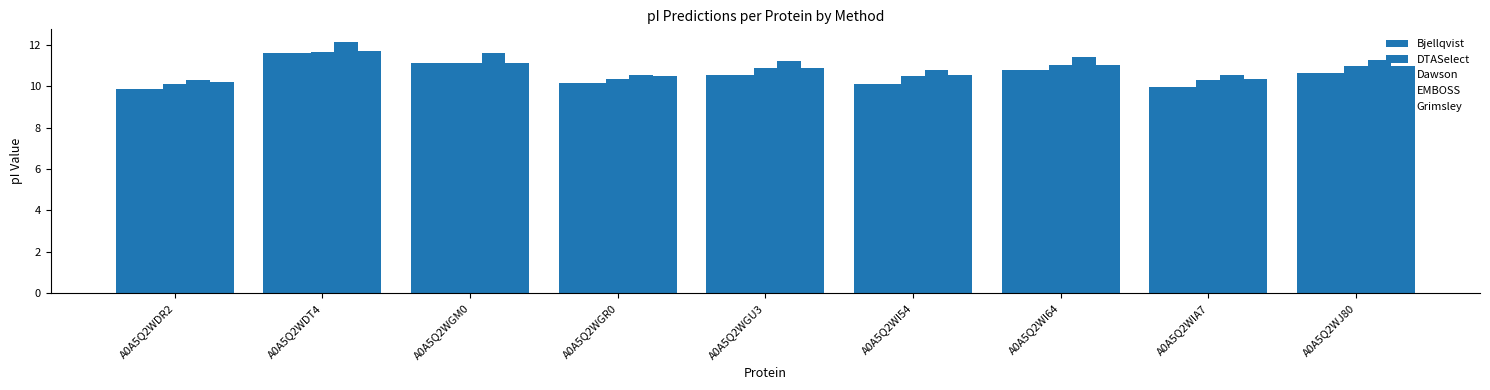

What is the value of the Bjellqvist bar at the 4th from the left?

10.1